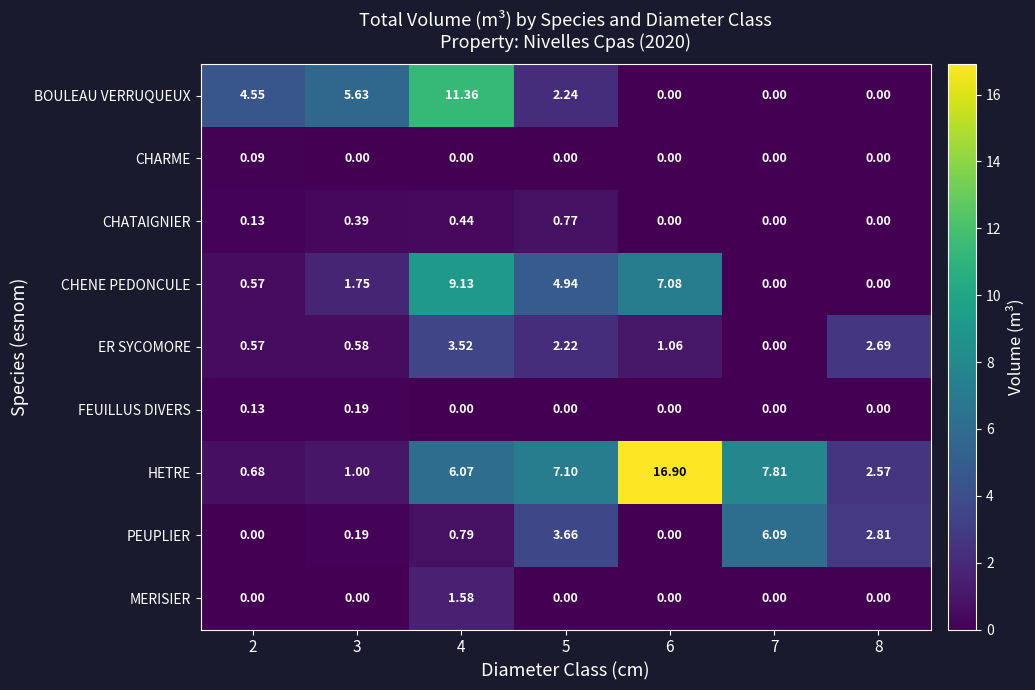

Which series changed the most between 3 and 7?

HETRE